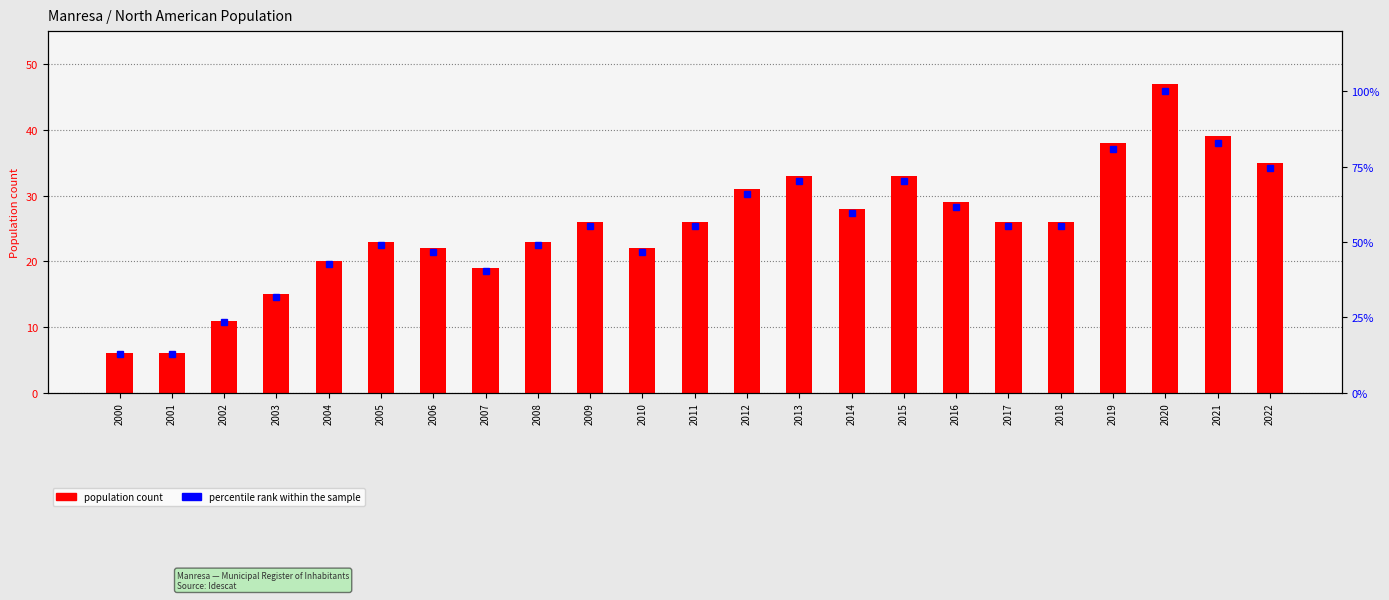

True or false: percentile rank within the sample has a value of 60.4 at 2007.

False